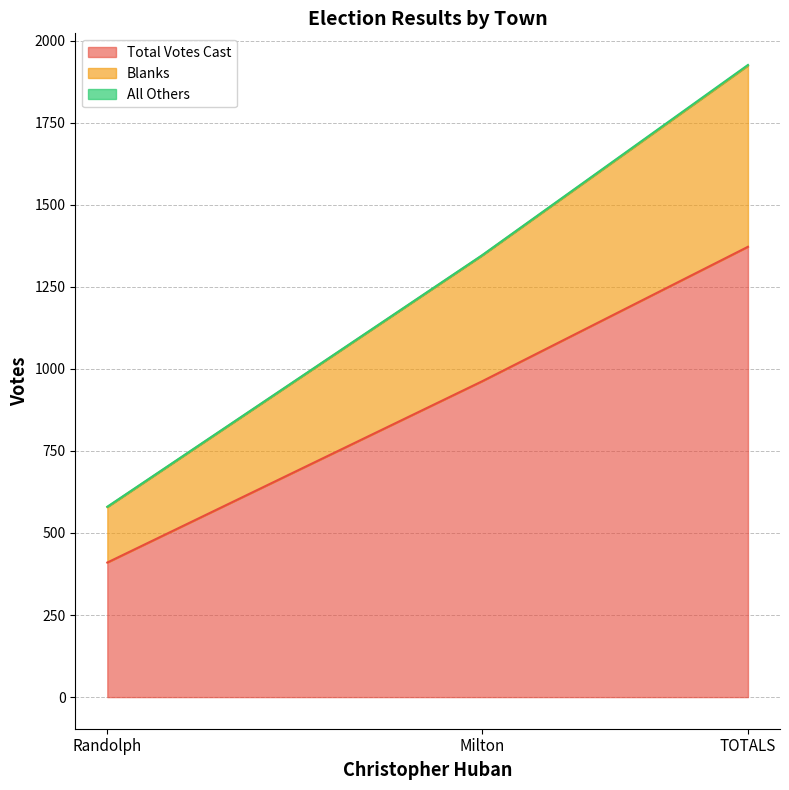

Which category has the highest value in the Total Votes Cast series?

TOTALS